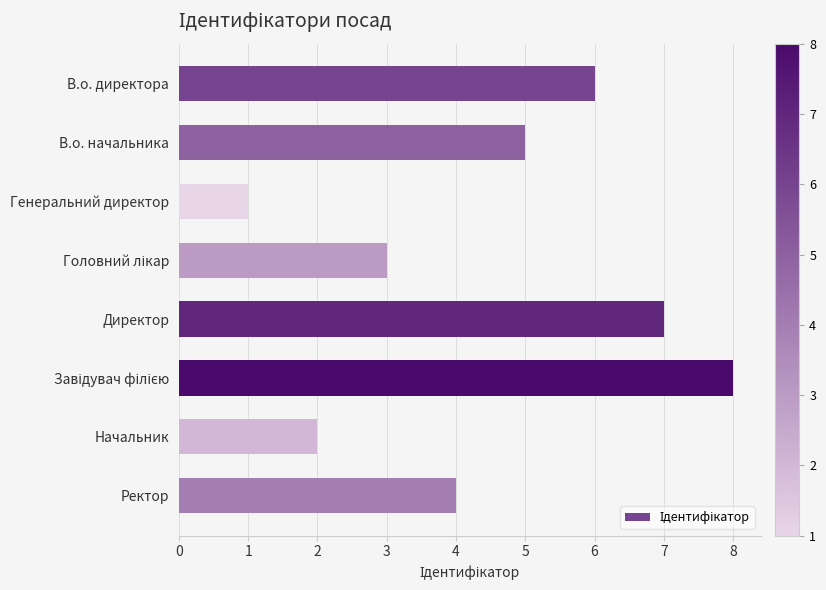

What is the difference between the maximum and second lowest values?

6